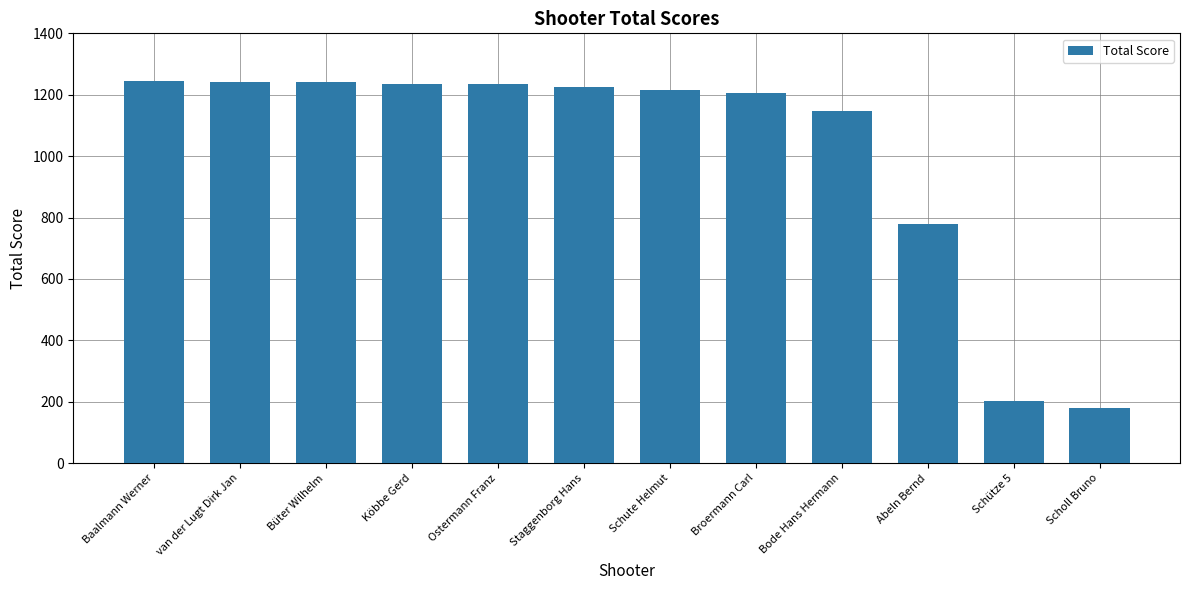

Where is the data nearest to the value 711?

Abeln Bernd